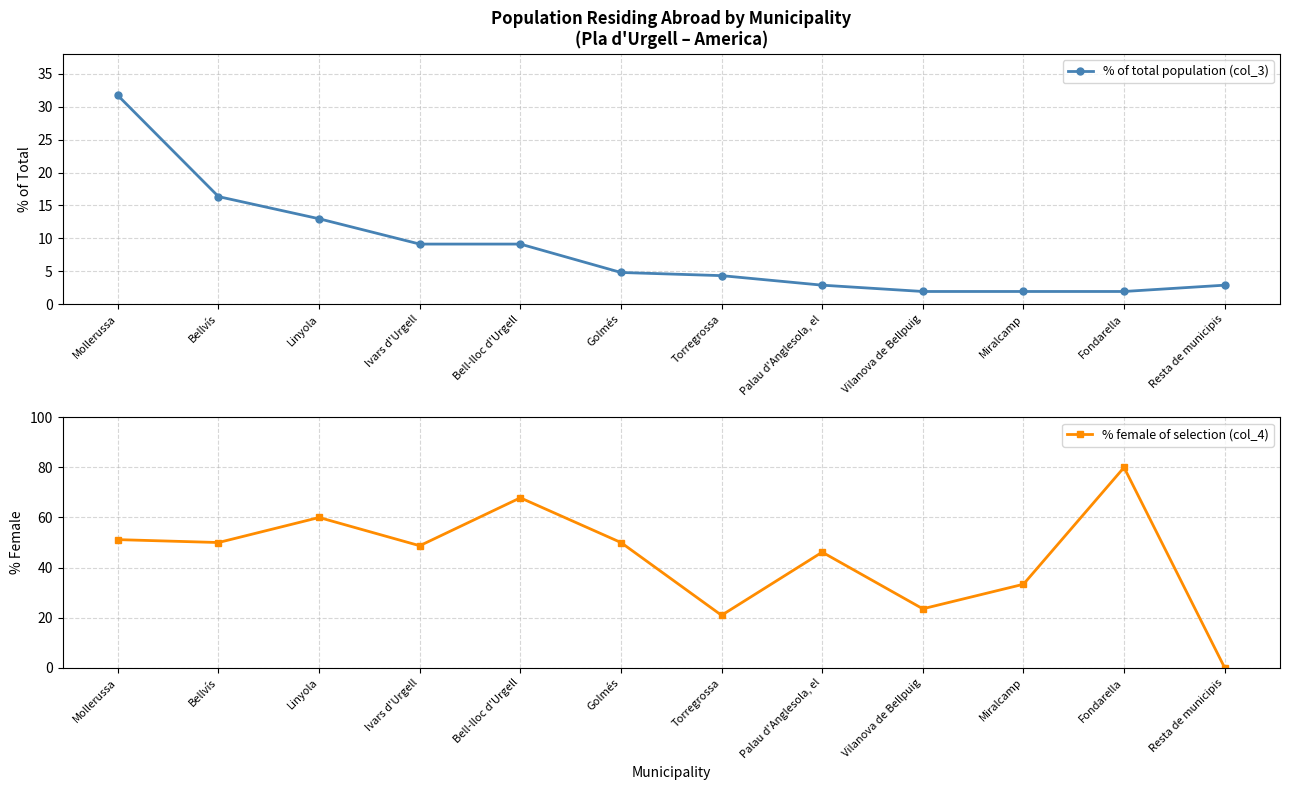

What is the greatest value displayed?

80.0